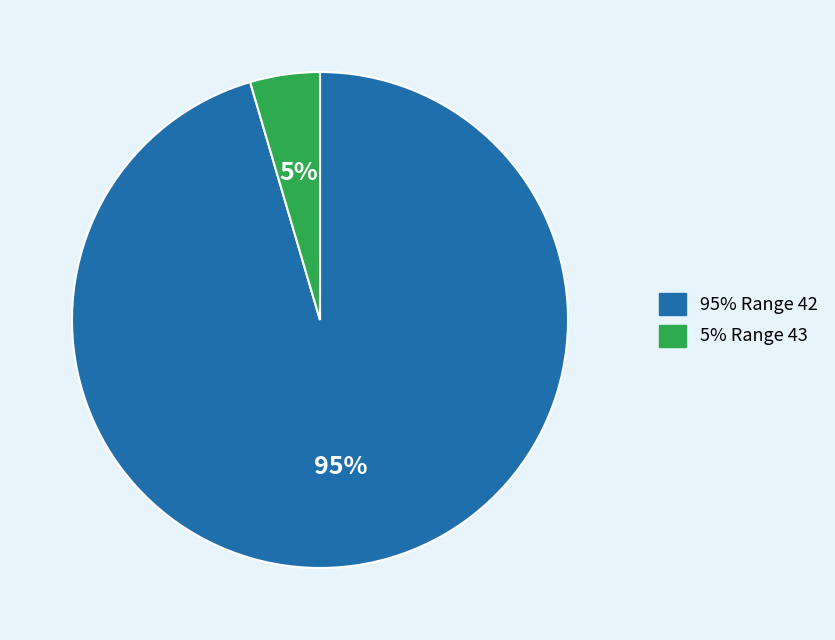

To the nearest percent, what is the combined percentage of 95% Range 42 and 5% Range 43?

100%